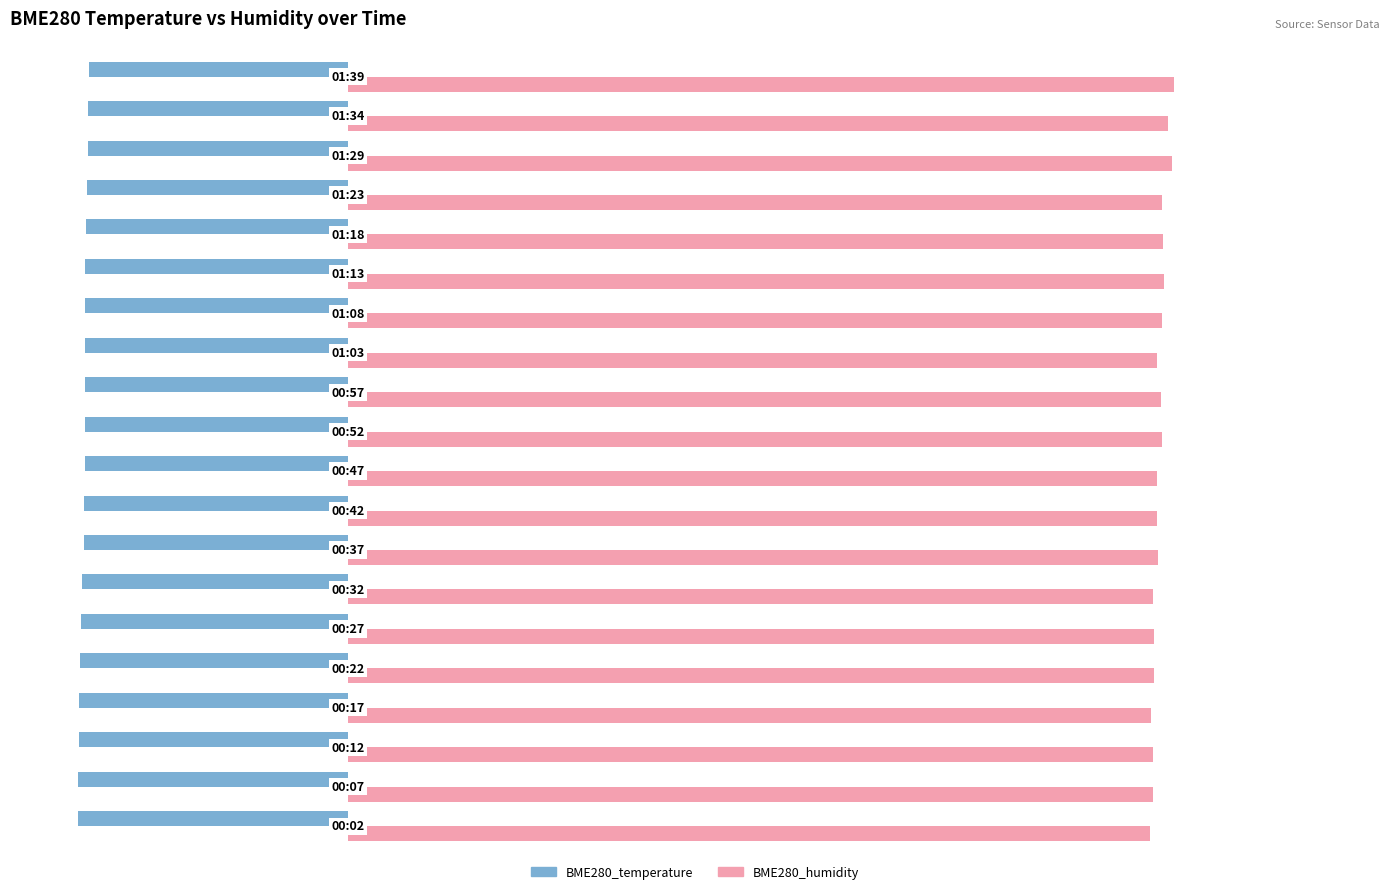

Which series has the largest range (max minus min)?

BME280_humidity